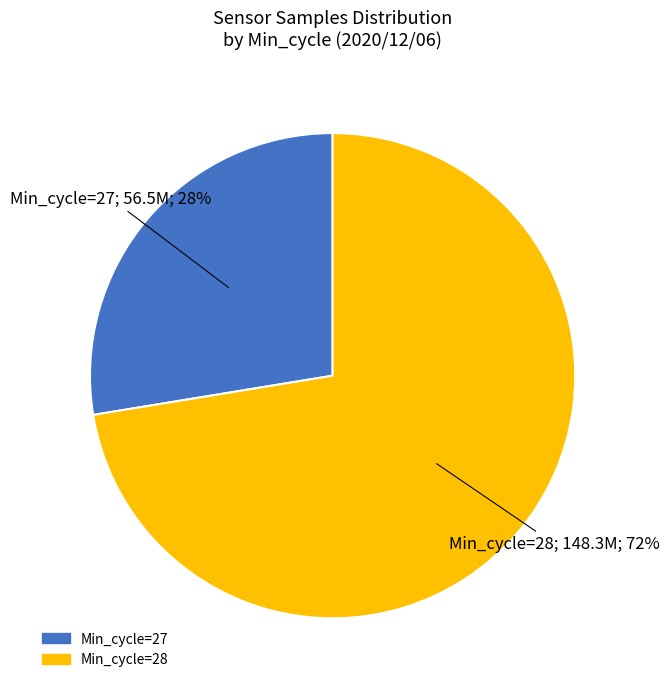

Is there a majority slice in this chart?

Yes